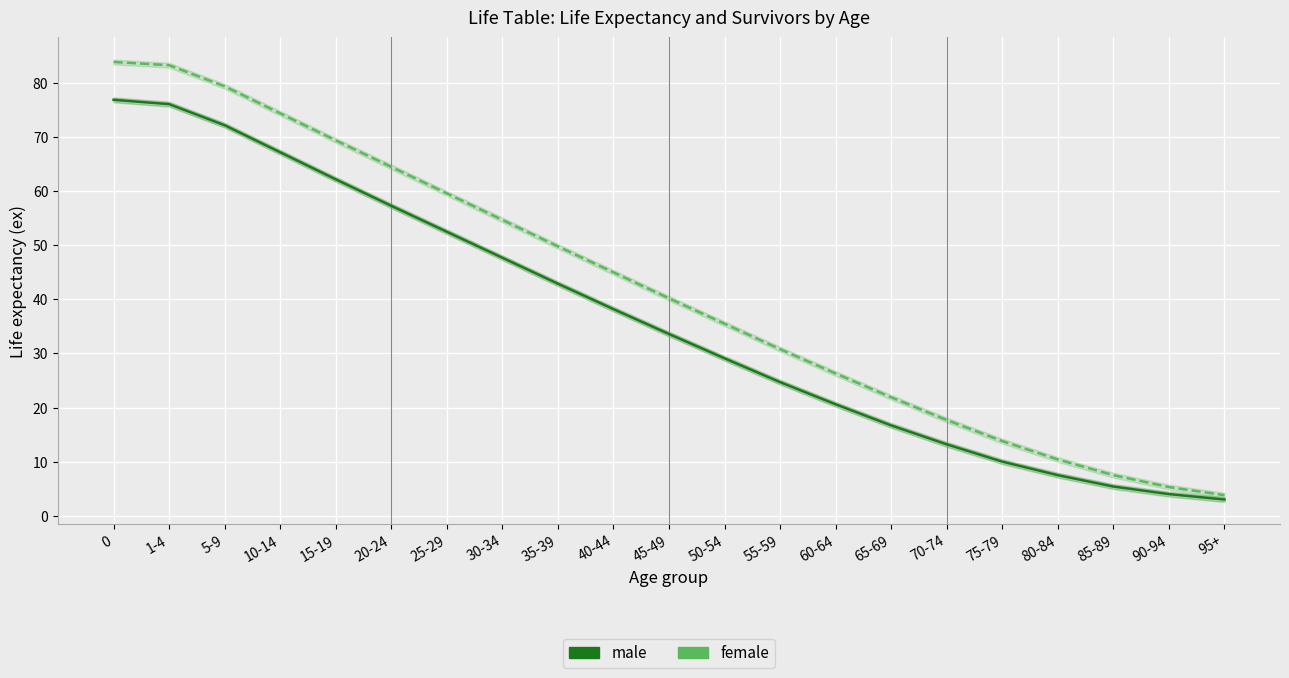

What position from the right is 40-44?

12